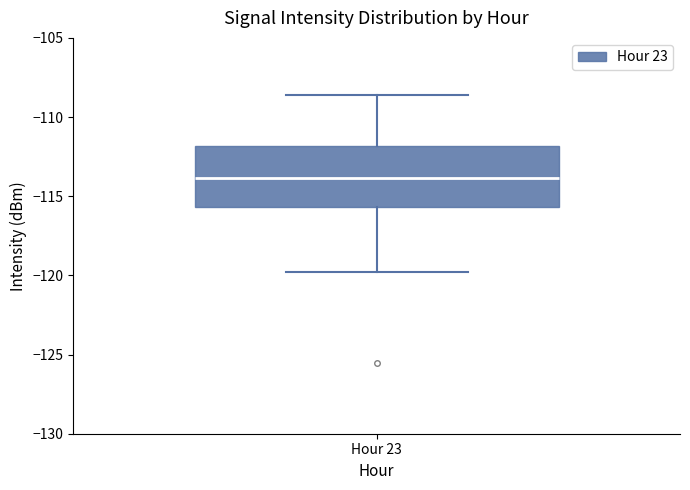

Read this box plot against the y-axis: the position of the median line, the range covered by the box, and the ends of both whiskers. The values are not printed on the chart, so give them approximately, as read against the axis.

median -114.0, box -115.5 to -112.0, whiskers -120.0 to -108.5